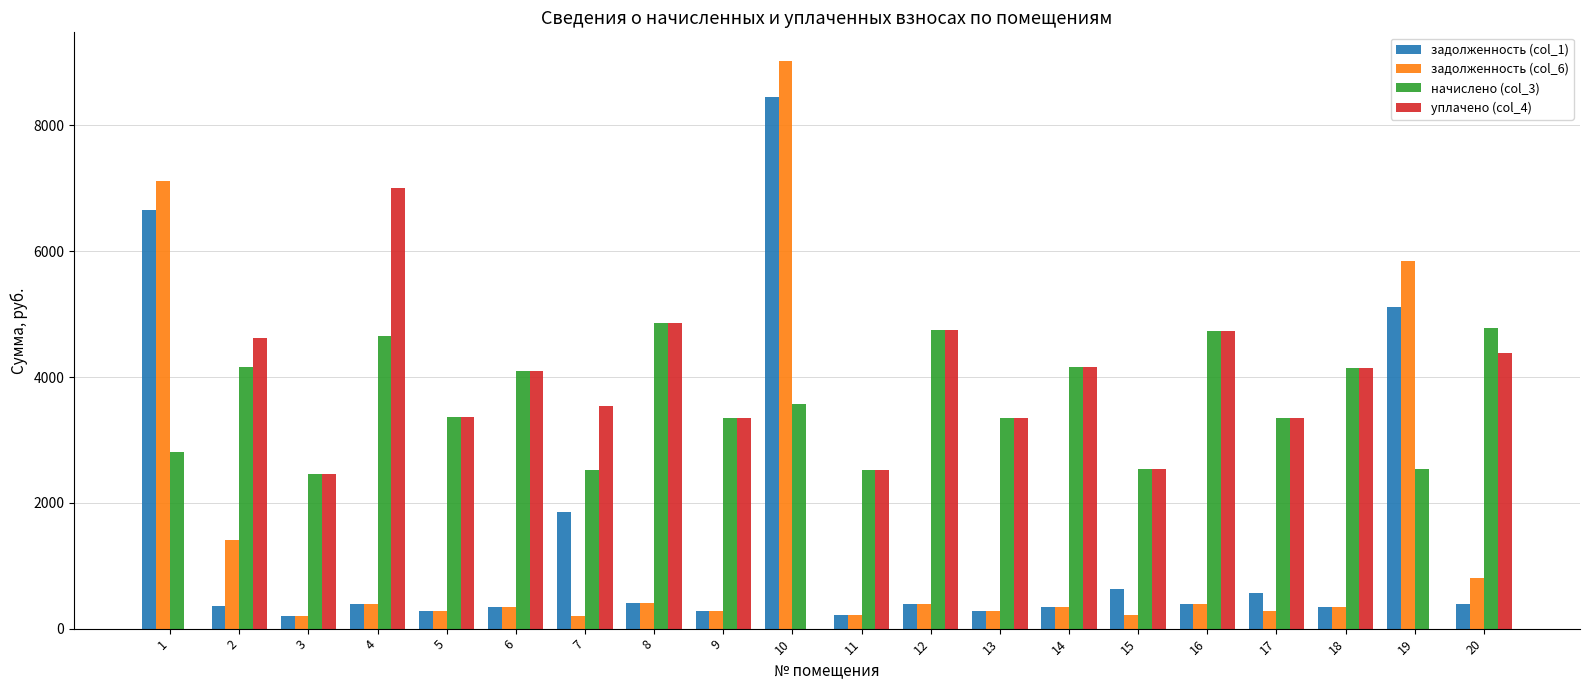

Which series has the widest spread of values?

задолженность (col_6)